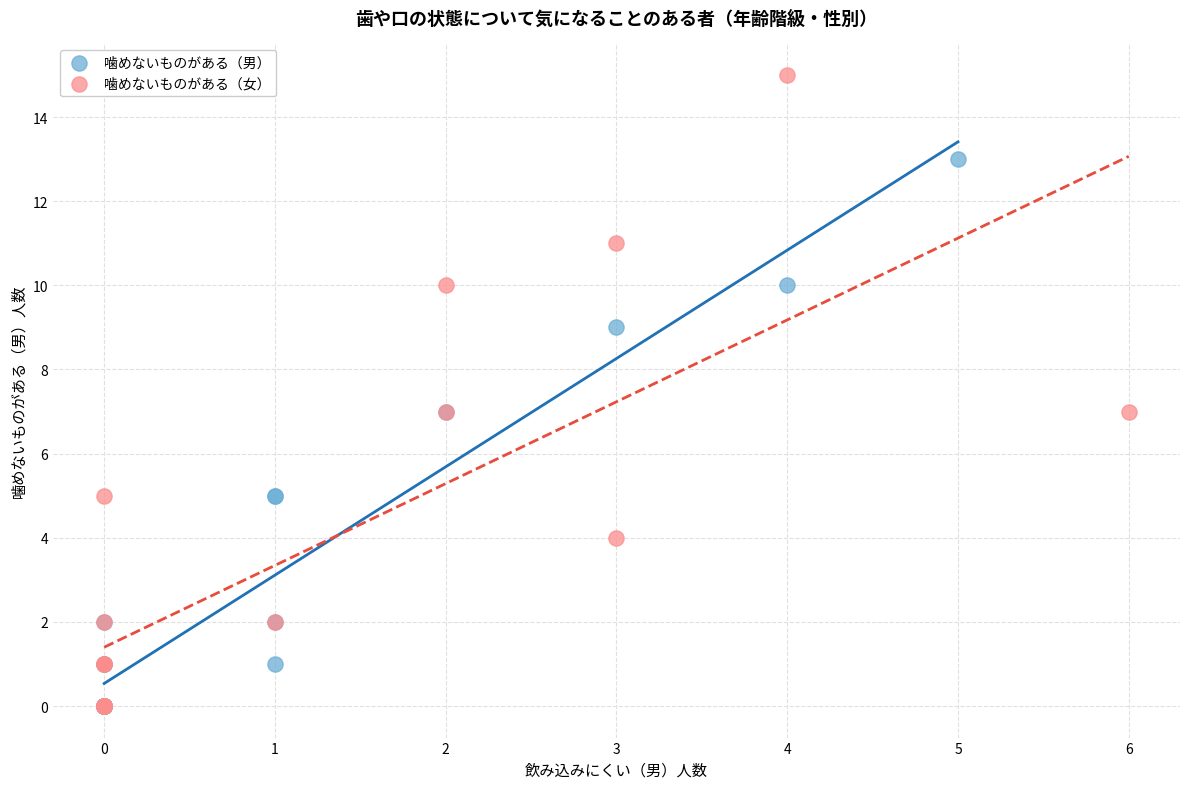

Which series has the largest Y range (max minus min)?

噛めないものがある（女）